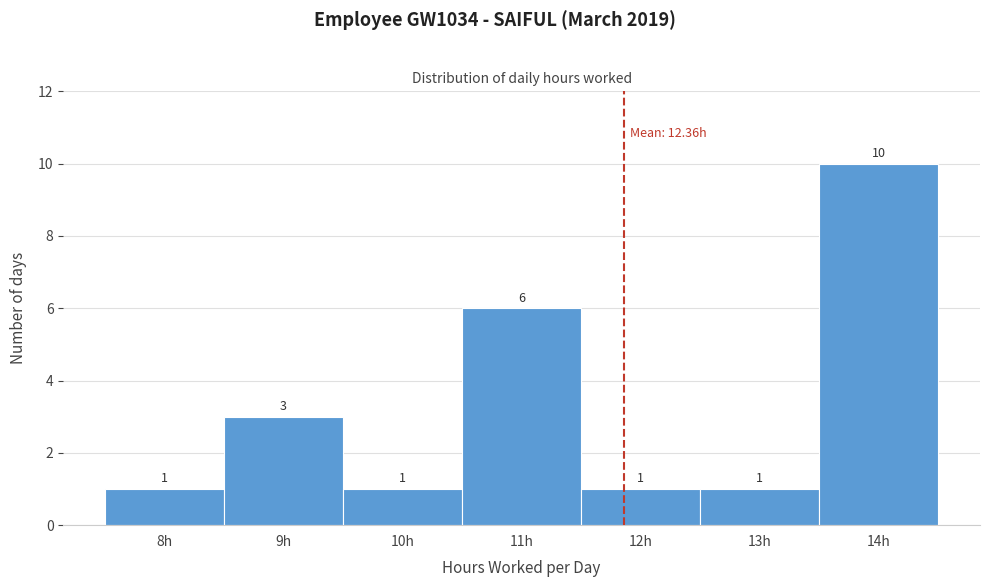

Reading left to right, extract all data points from this chart.

1	3	1	6	1	1	10